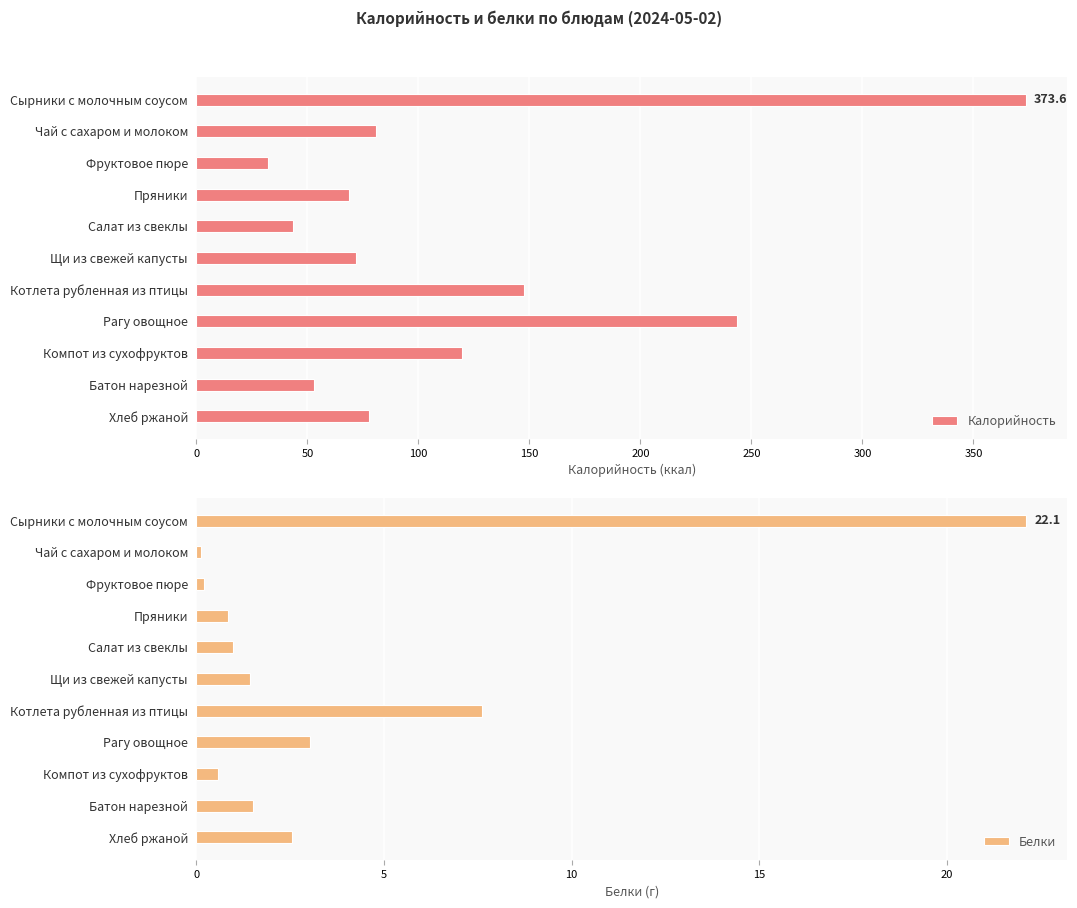

How many categories are shown in the chart?

11